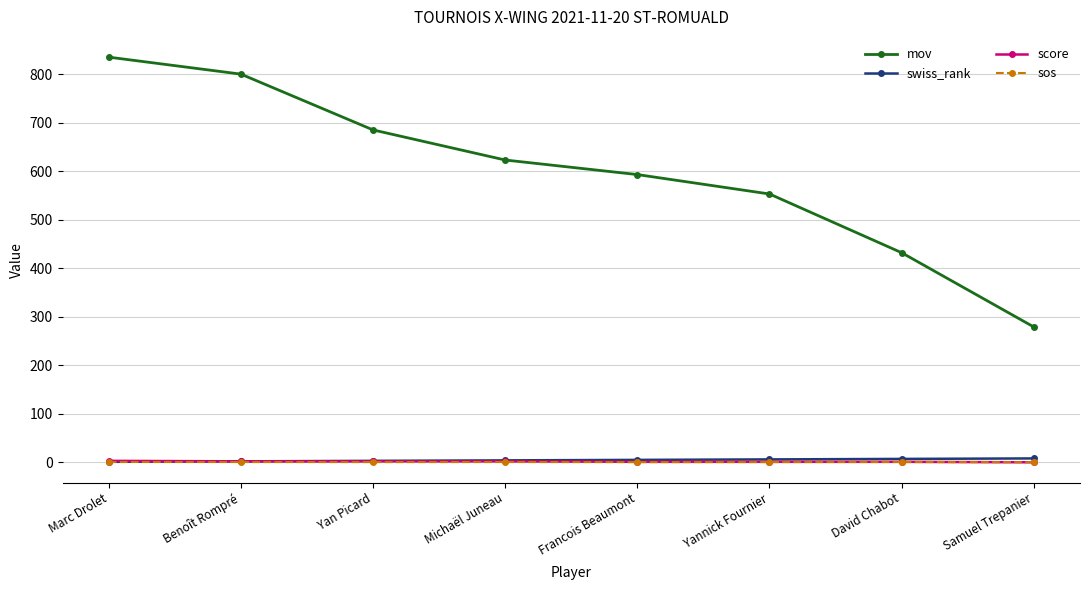

How many values in the score series are below 2?

4